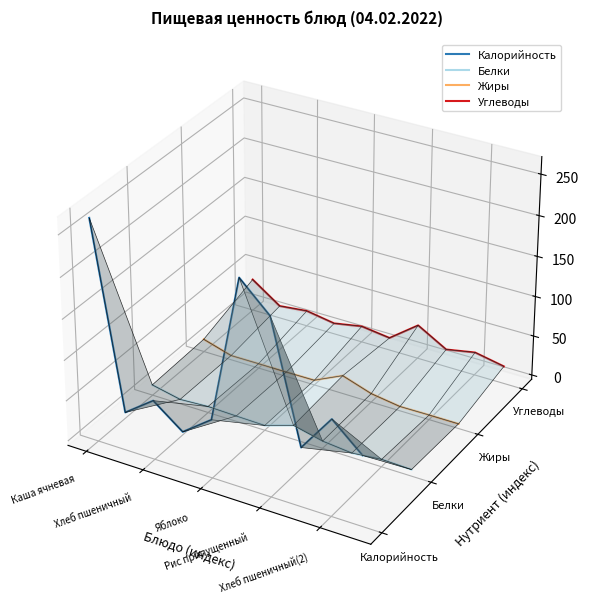

The value of Калорийность at Хлеб пшеничный is -0.0. True or false?

True